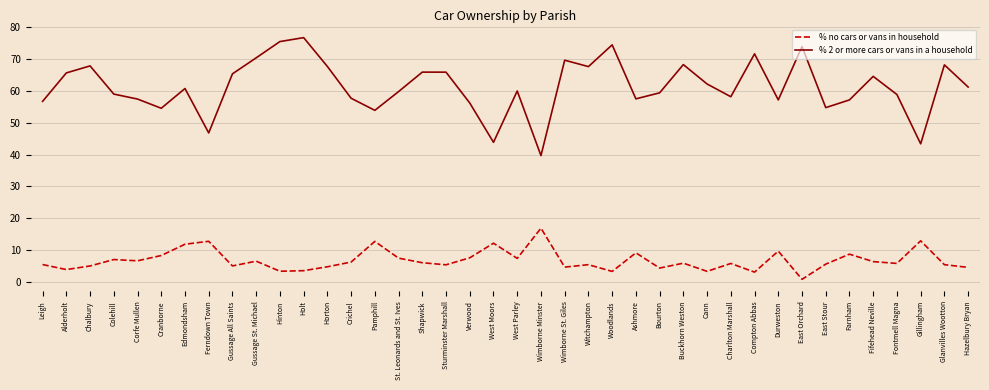

True or false: % 2 or more cars or vans in a household and % no cars or vans in household intersect in this chart.

False